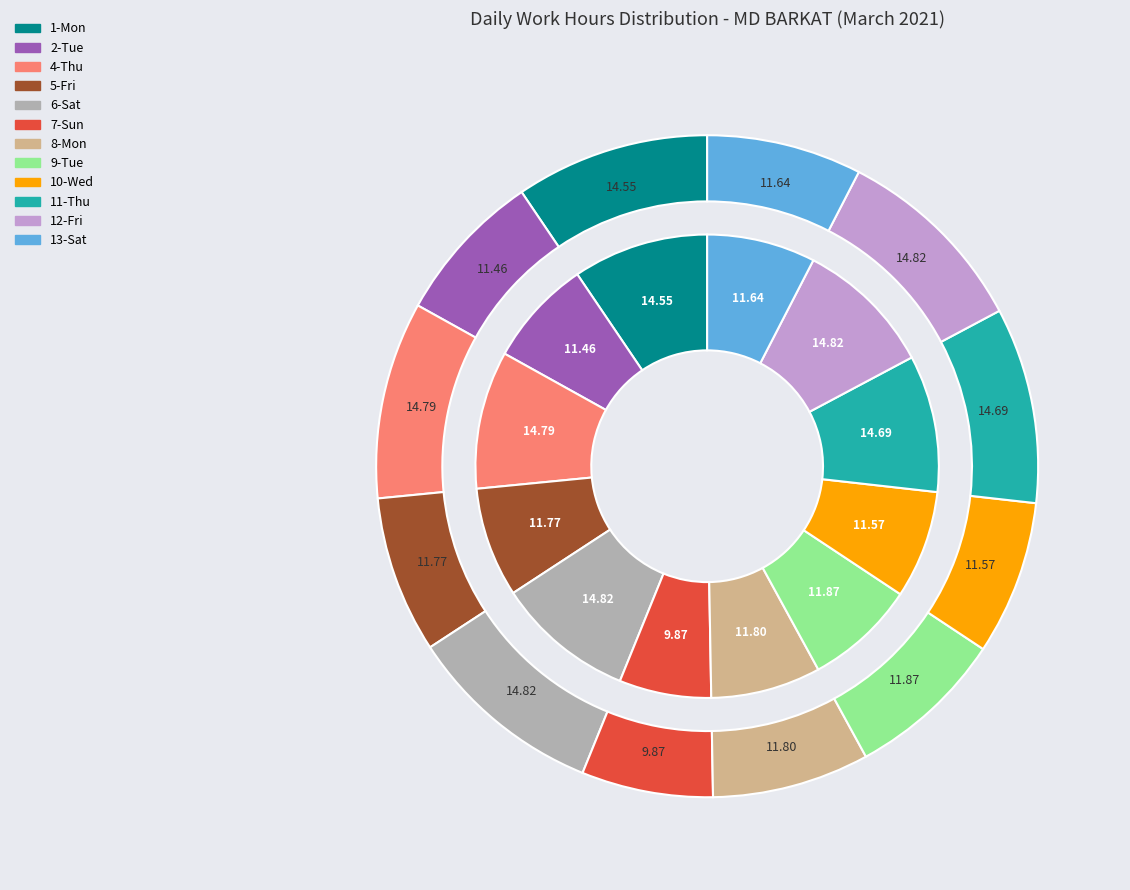

Is there a majority slice in this chart?

No